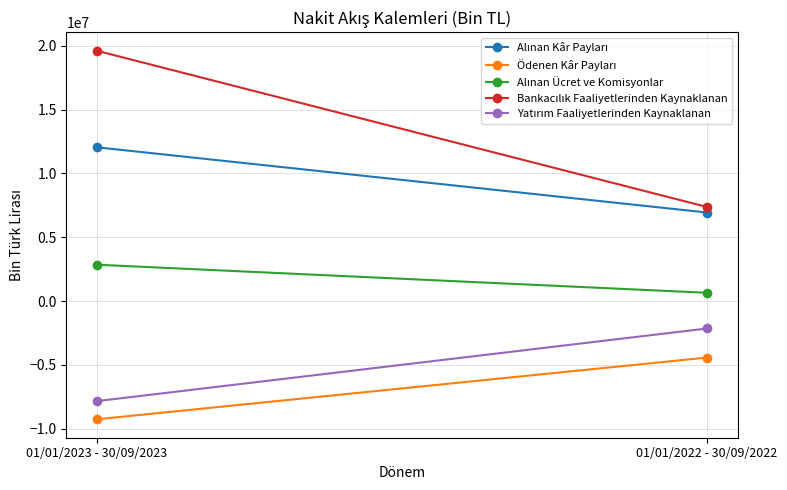

At which category is the sum across all series the highest?

01/01/2023 - 30/09/2023